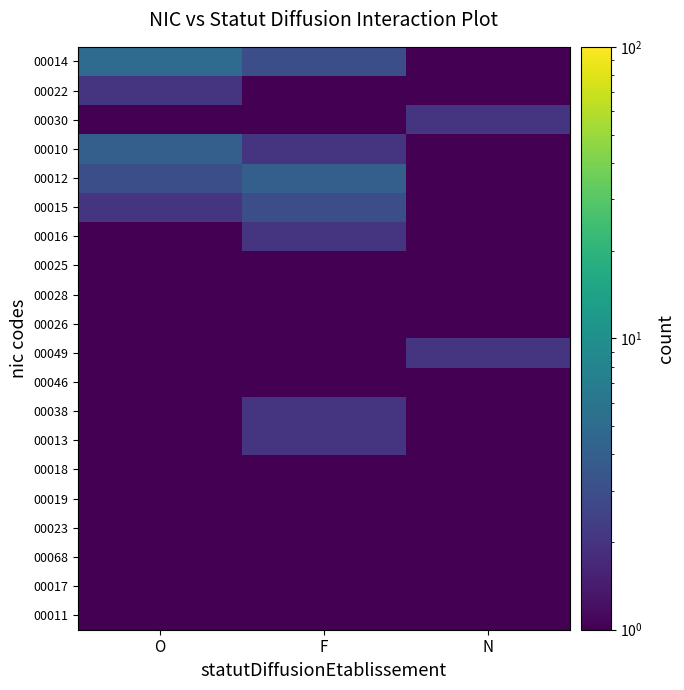

What is the total value across all series at O?

27.0